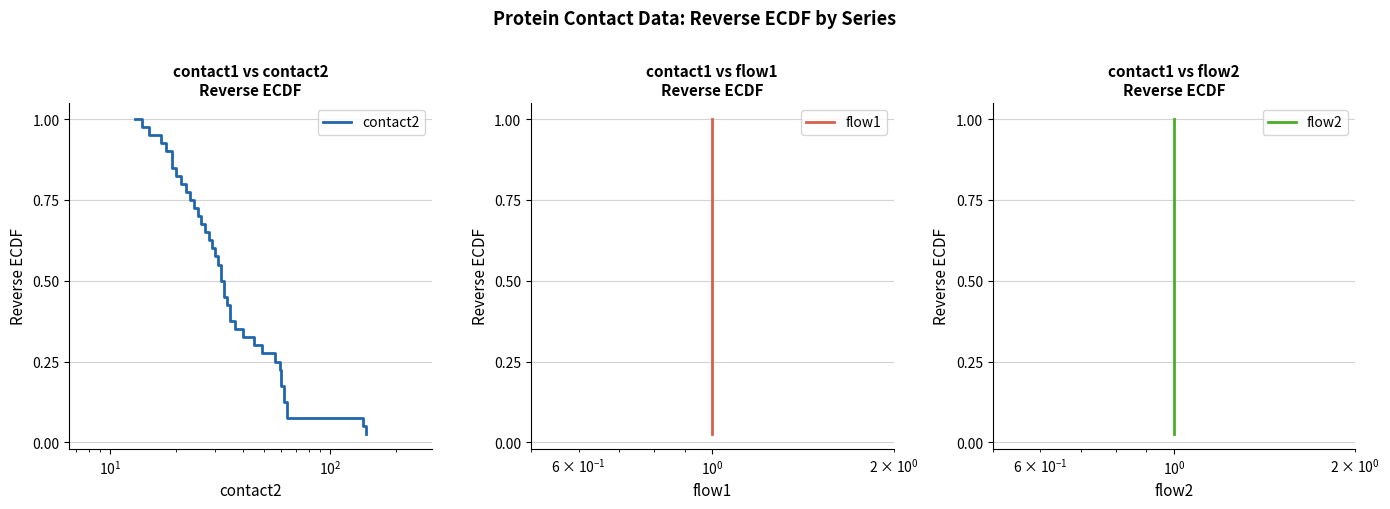

Is the value of flow2 at 30 greater than the value of flow1 at 8?

No